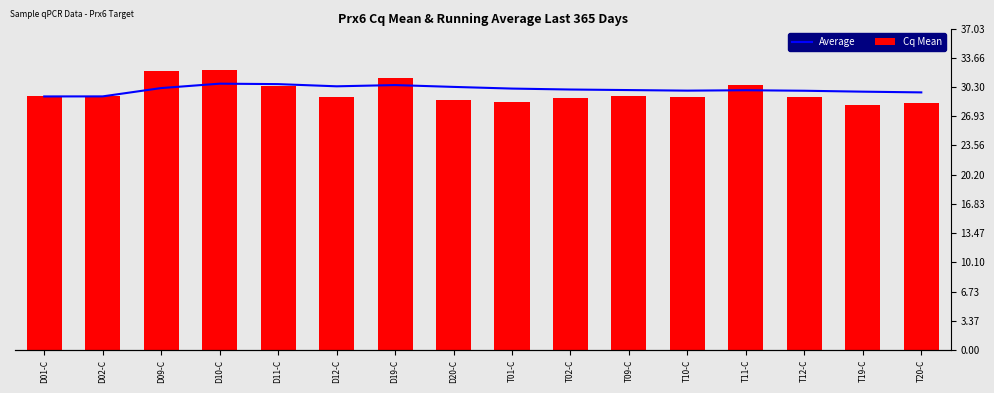

What is the difference between the second highest and minimum values in the Average series?

1.4